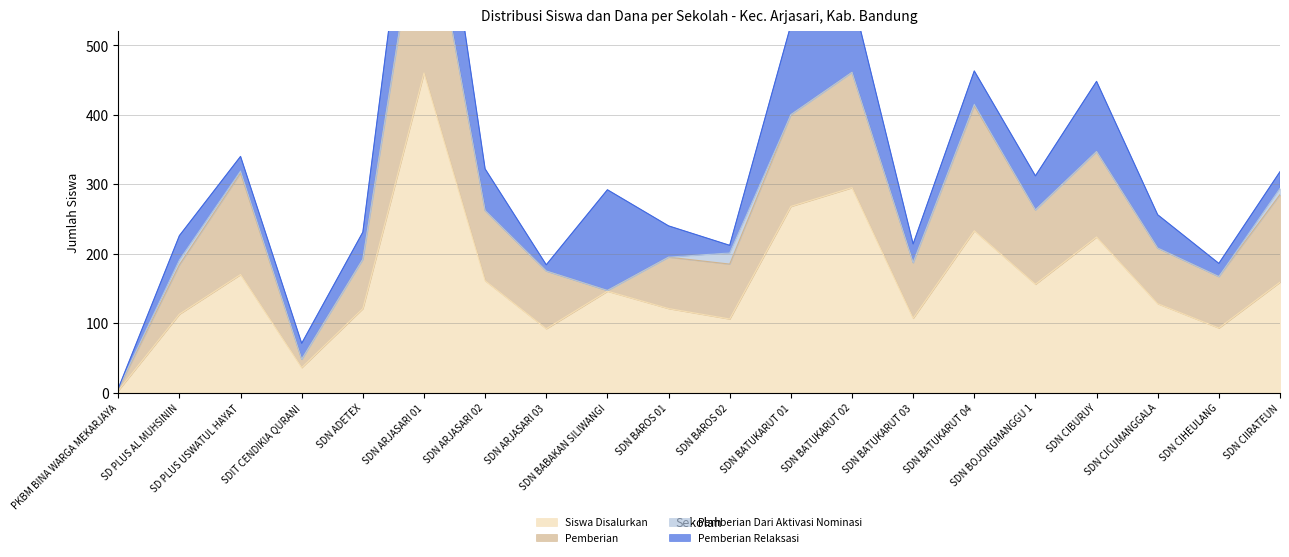

Is it true that Siswa Disalurkan equals 161 at SDN ARJASARI 02?

True